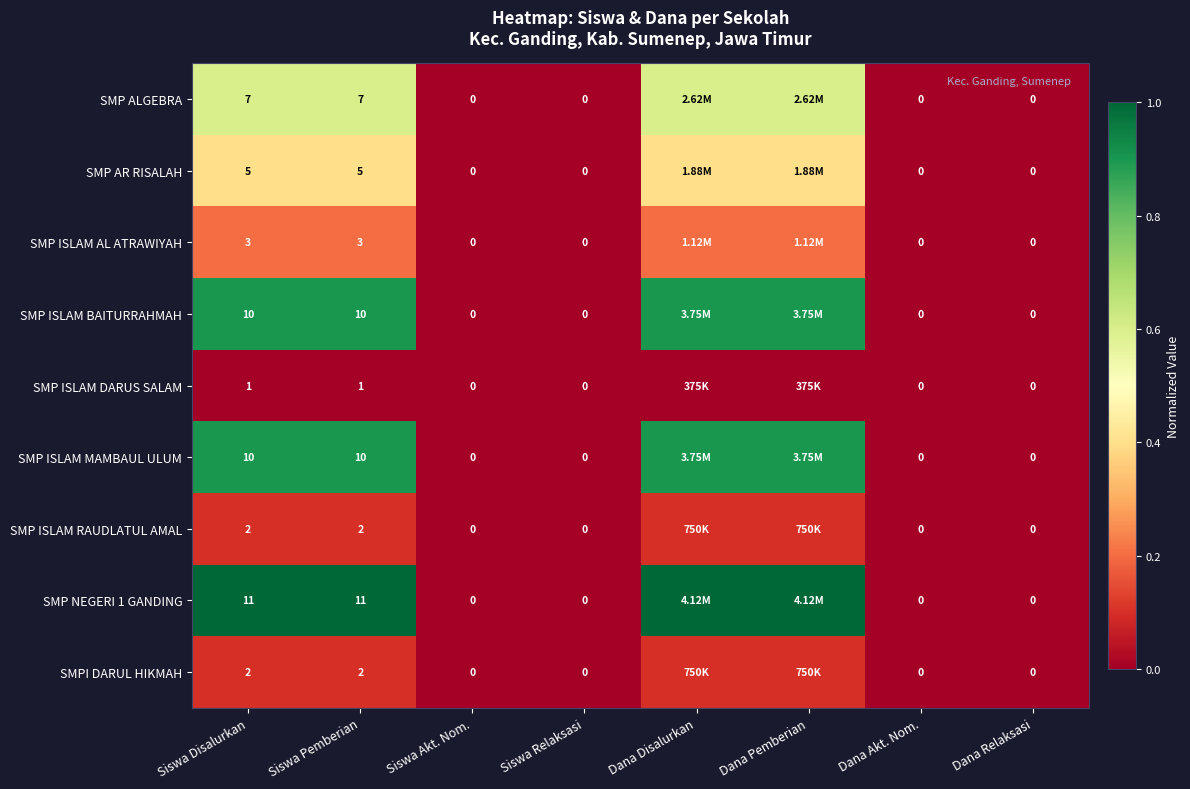

Is the value of SMP AR RISALAH at Siswa Relaksasi greater than the value of SMP NEGERI 1 GANDING at Siswa Disalurkan?

No